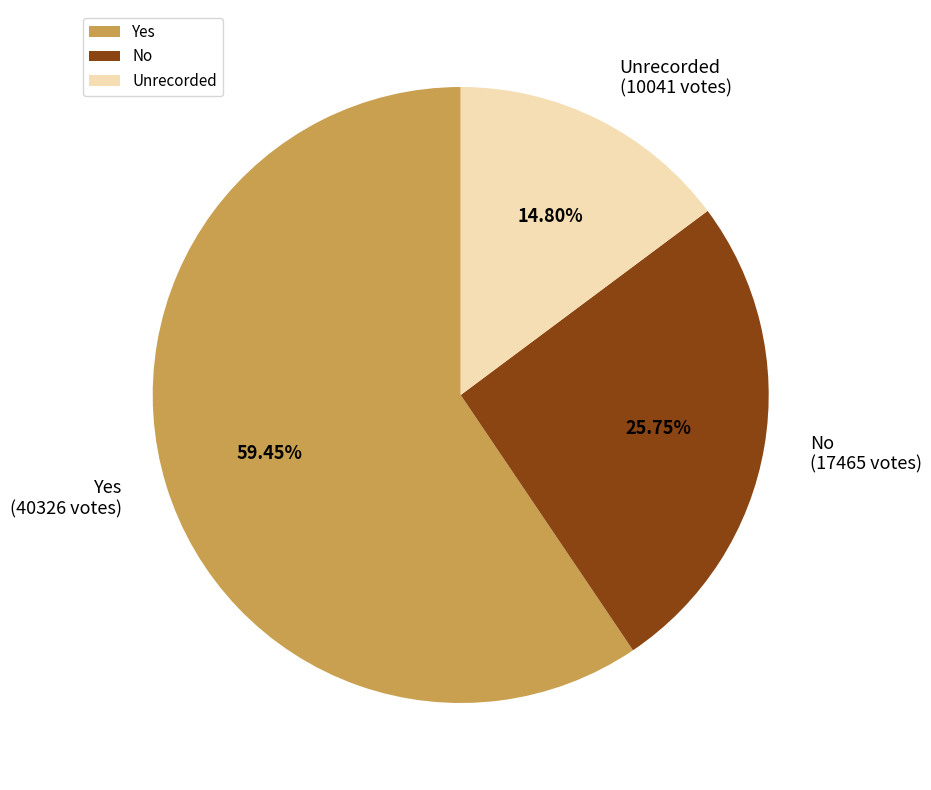

Rank the categories by value from highest to lowest.

Yes, No, Unrecorded